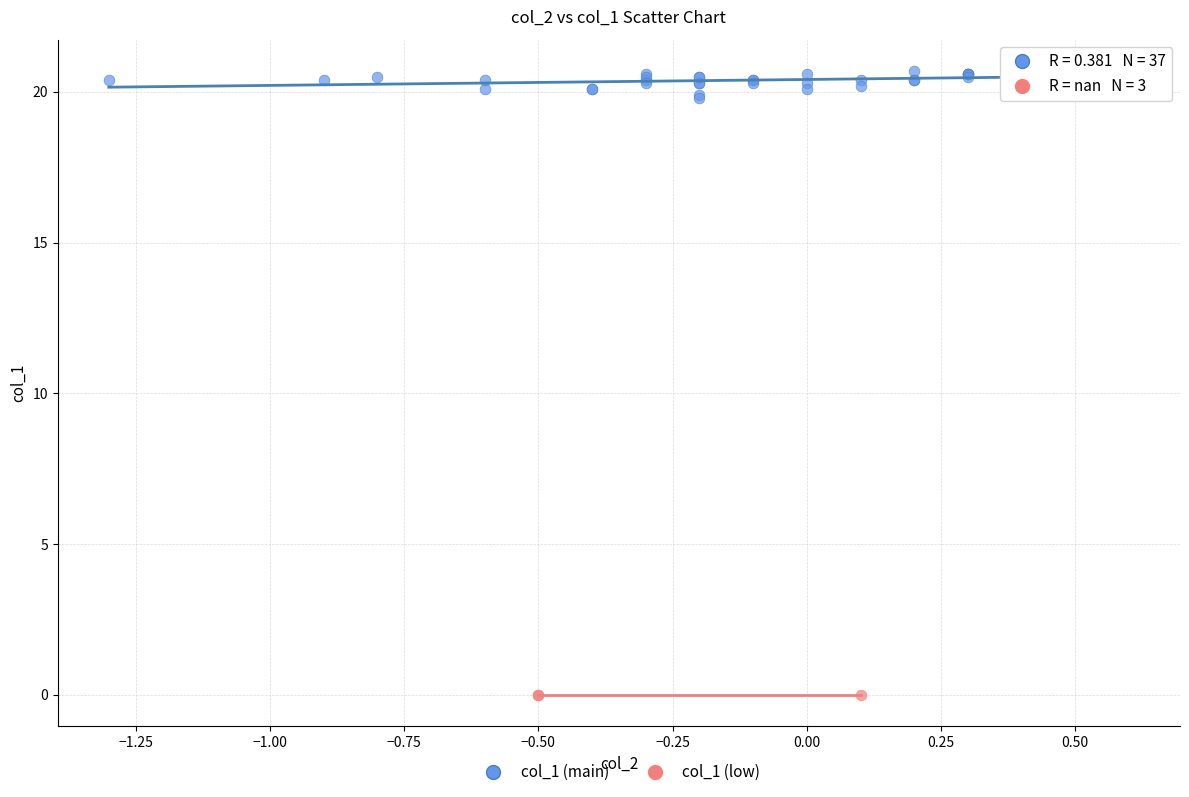

Which series reaches the maximum Y coordinate?

col_1 (main)